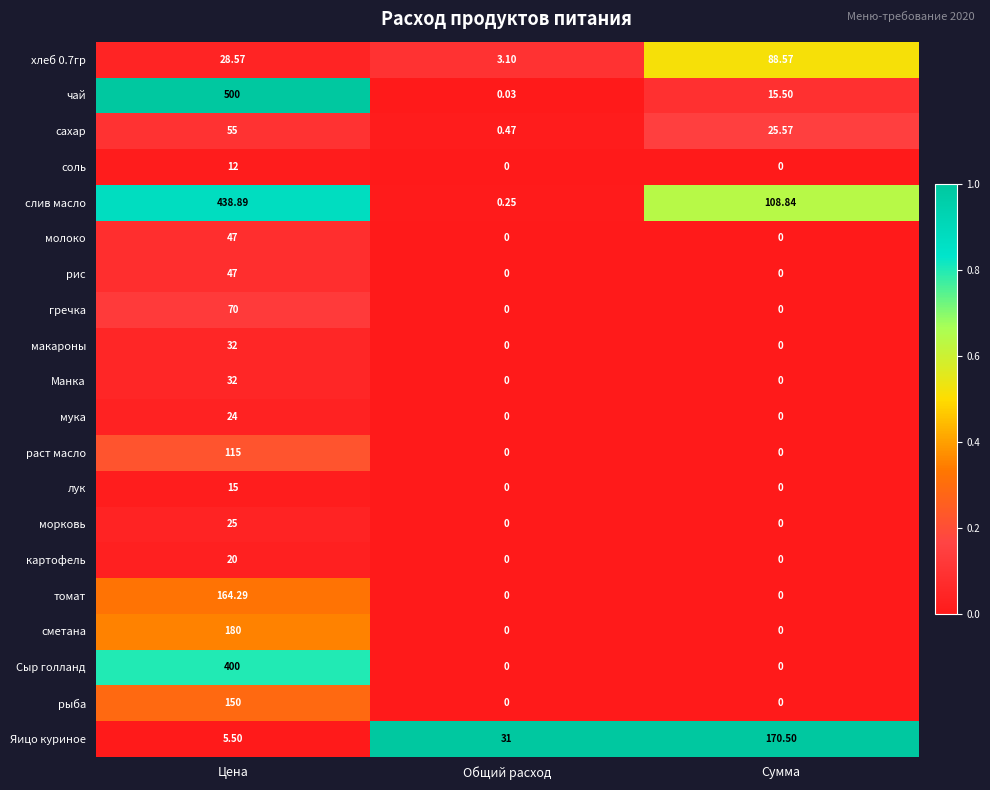

At which label does слив масло first exceed 108?

Цена